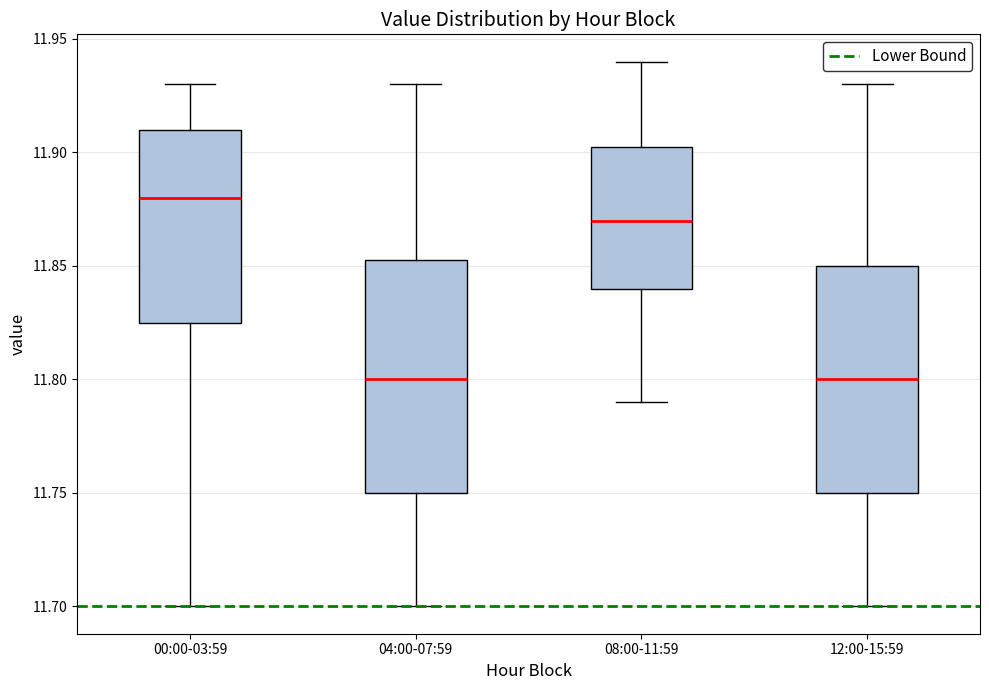

Reading left to right, transcribe this box plot: for each box, give where its median line is, the range the box spans, and where its two whiskers end, as read against the y-axis. The values are not printed on the chart, so give them approximately, as read against the axis.

00:00-03:59: median 11.880, box 11.825 to 11.910, whiskers 11.700 to 11.930
04:00-07:59: median 11.800, box 11.750 to 11.855, whiskers 11.700 to 11.930
08:00-11:59: median 11.870, box 11.840 to 11.905, whiskers 11.790 to 11.940
12:00-15:59: median 11.800, box 11.750 to 11.850, whiskers 11.700 to 11.930